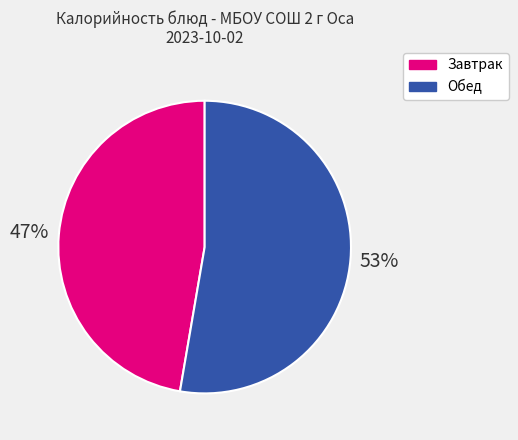

Count the number of slices in the pie.

2